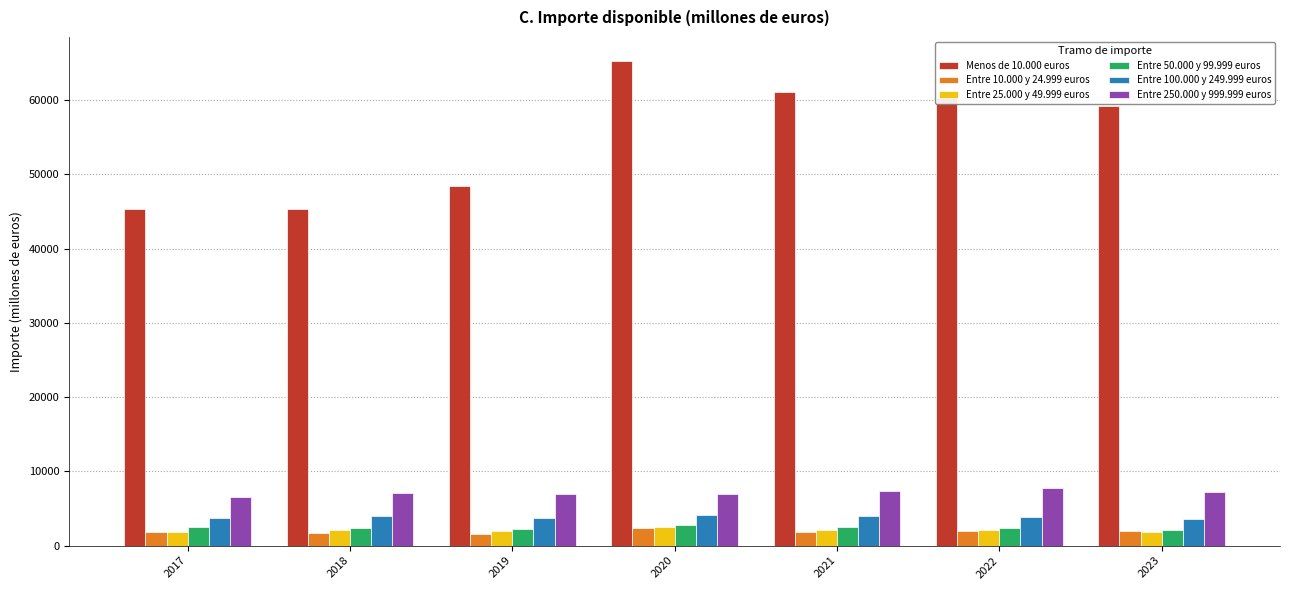

How many bars are there in total?

42